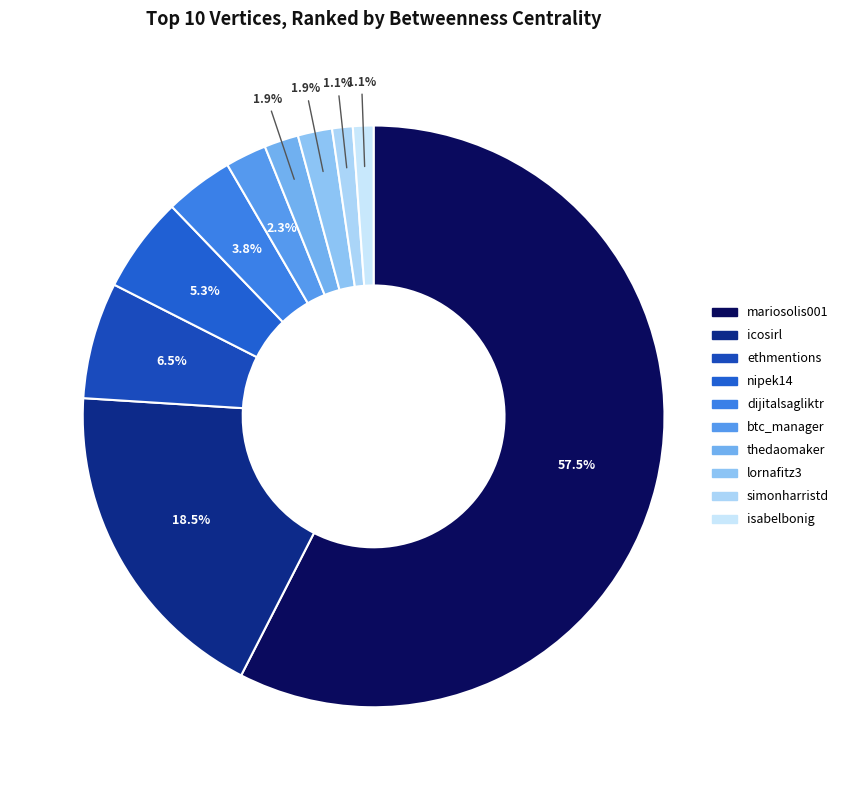

What is the change in value from thedaomaker to simonharristd?

-4